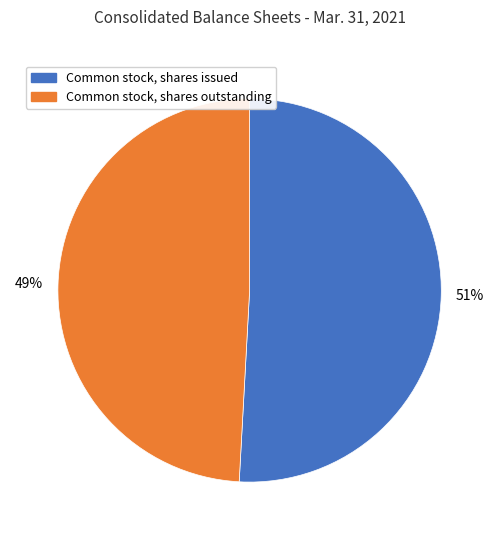

How many slices are in this pie chart?

2